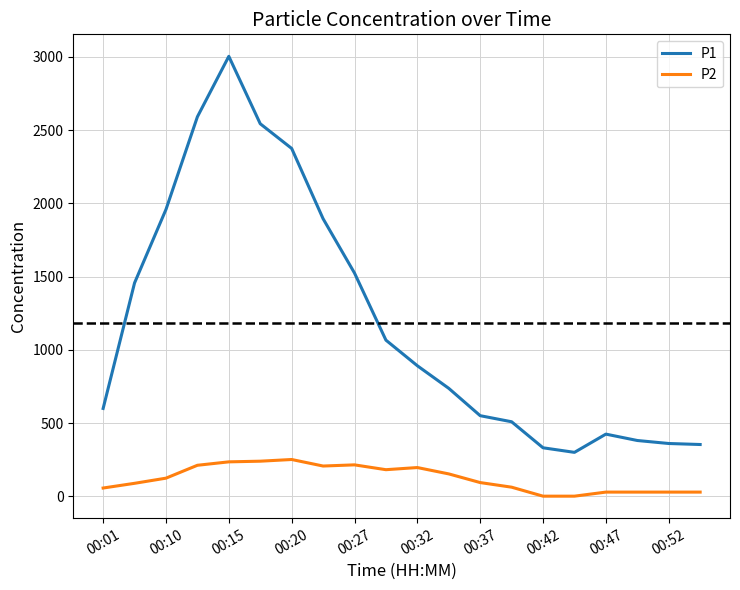

Which series has the largest range (max minus min)?

P1